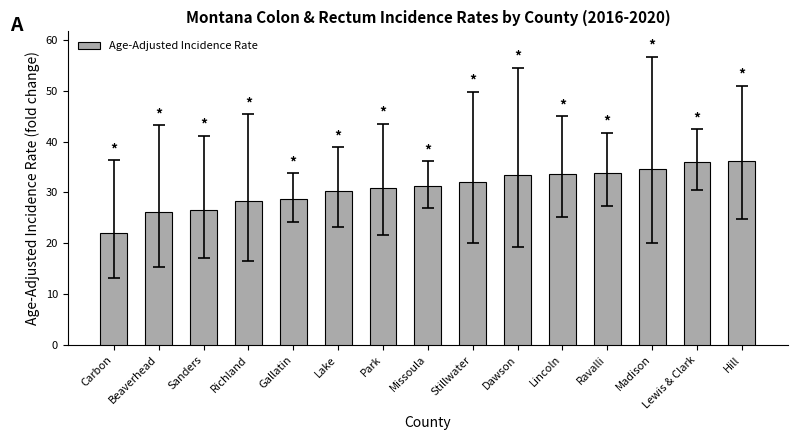

Does the chart contain any negative values?

No